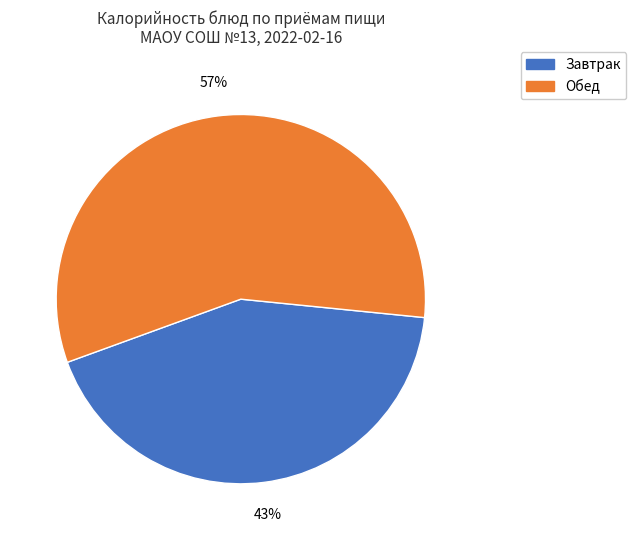

Count the number of slices in the pie.

2